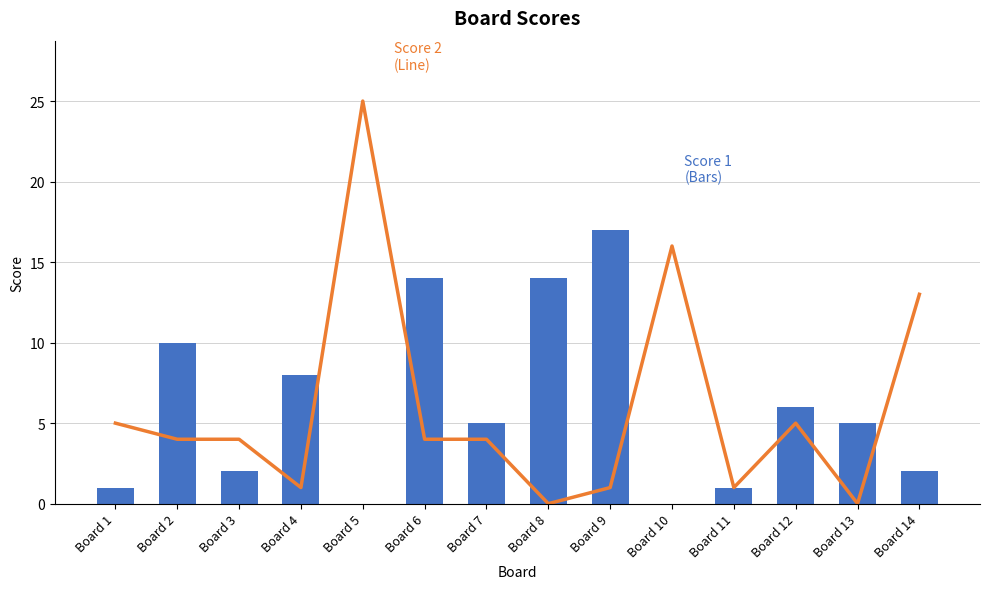

What is the difference between the second highest and second lowest values in the Score 2 series?

16